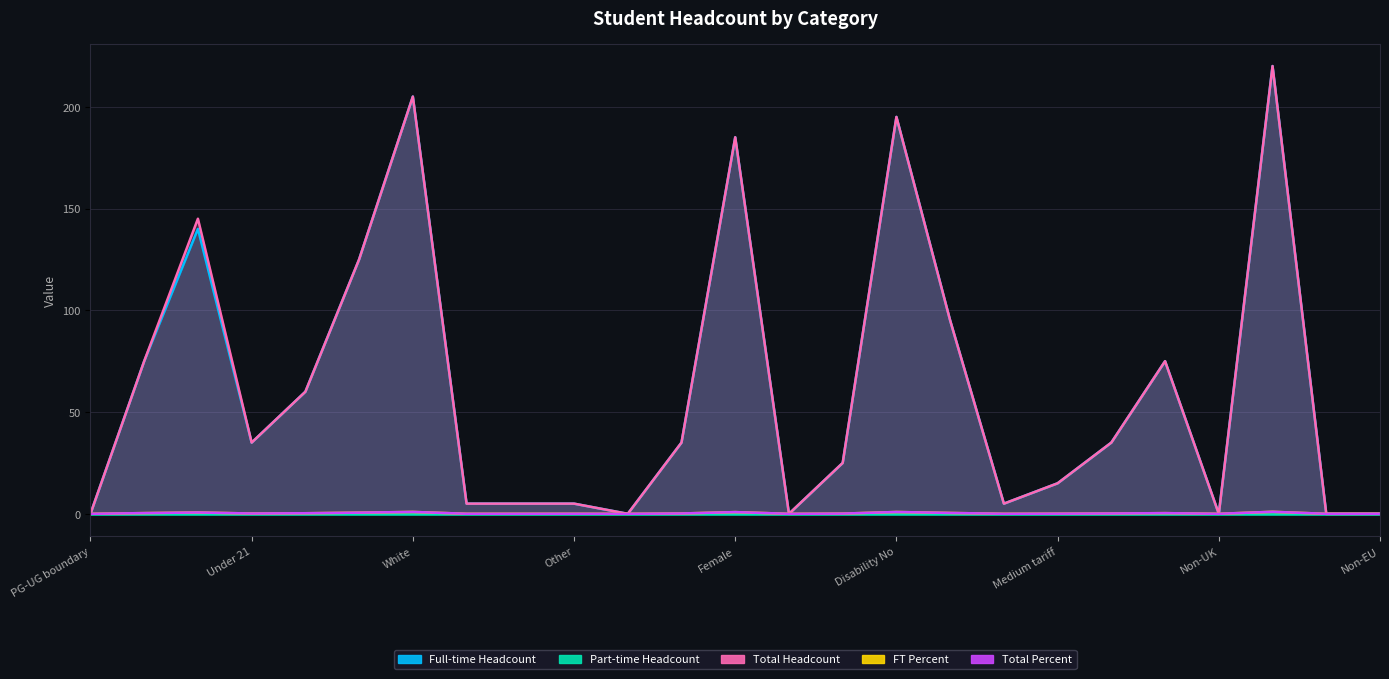

How many times do Full-time Headcount and FT Percent cross each other?

4